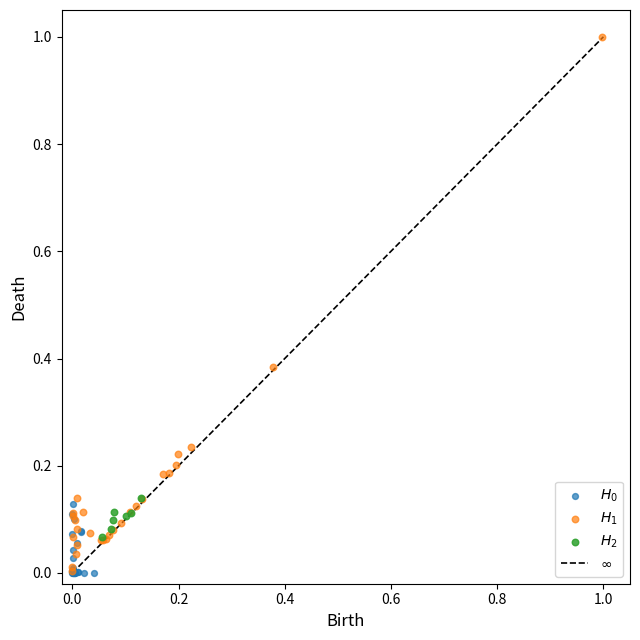

Which series has the largest Y range (max minus min)?

$H_1$